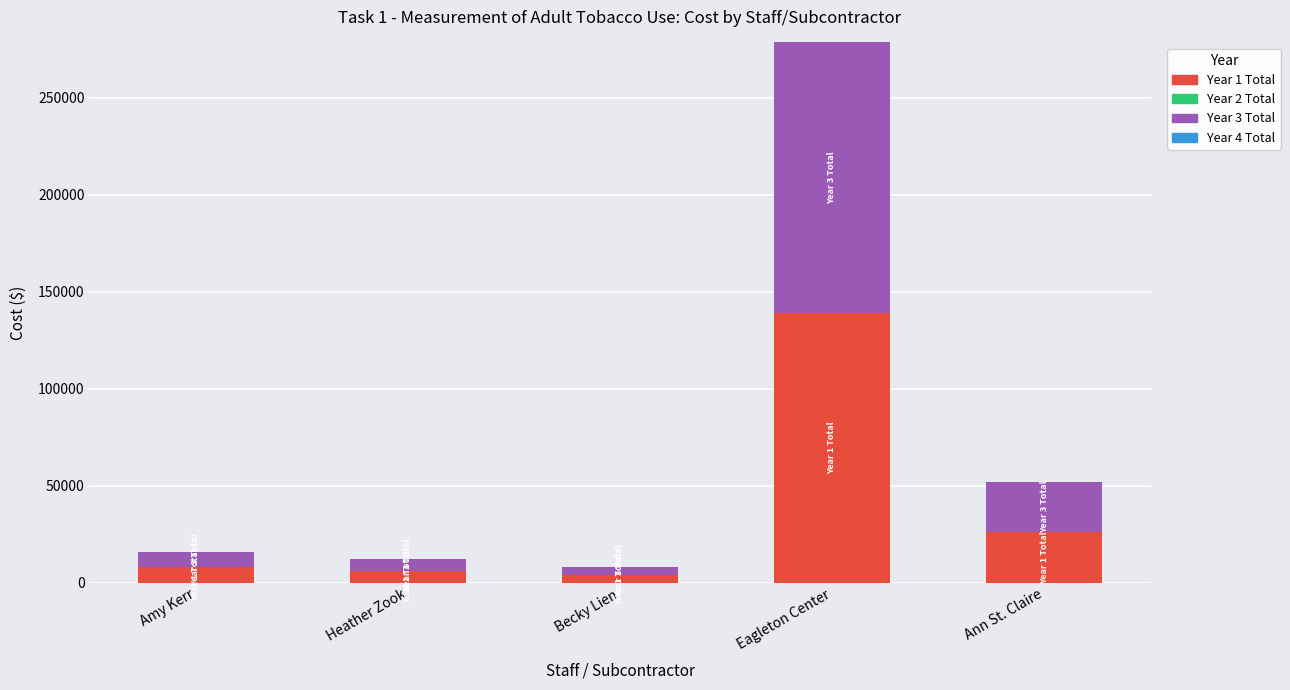

Reading right to left, list the values for the Year 1 Total series.

Ann St. Claire=26000	Eagleton Center=139288	Becky Lien=4000	Heather Zook=6000	Amy Kerr=8000